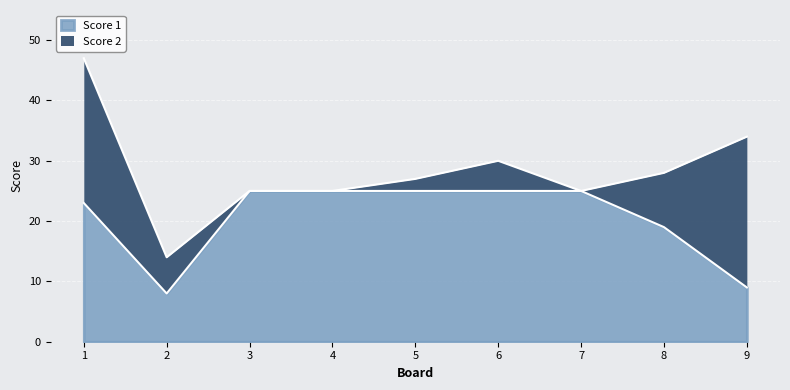

Rank the categories by value from highest to lowest.

3, 4, 5, 6, 7, 1, 8, 9, 2